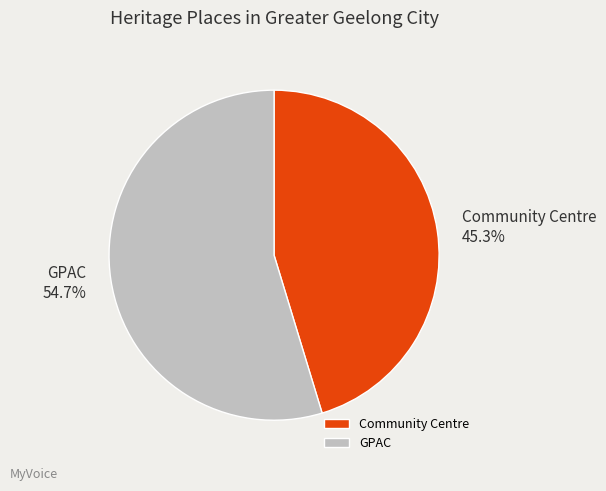

Rank the categories by value from lowest to highest.

Community Centre, GPAC